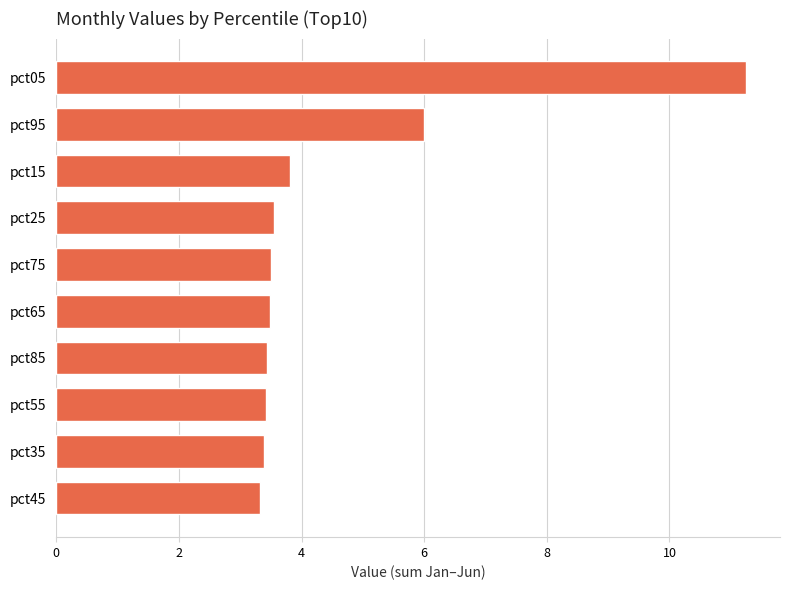

What is the difference between the values at pct35 and pct15?

0.4